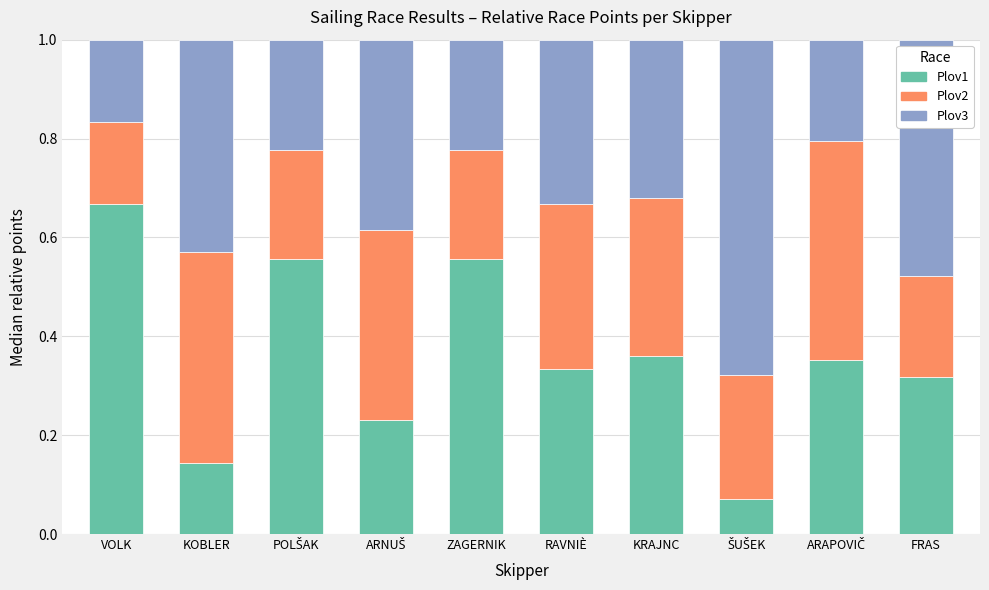

What is the total value across all series at RAVNIÈ?

1.0